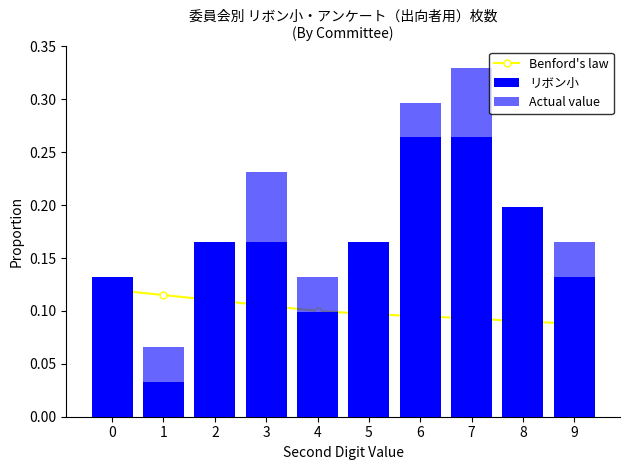

At 1, list the series in order from smallest to largest.

リボン小, Actual value, Benford's law